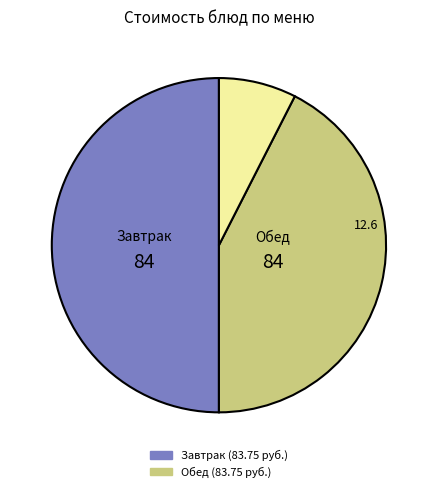

What is the smallest slice in the pie chart?

Чай с сахаром